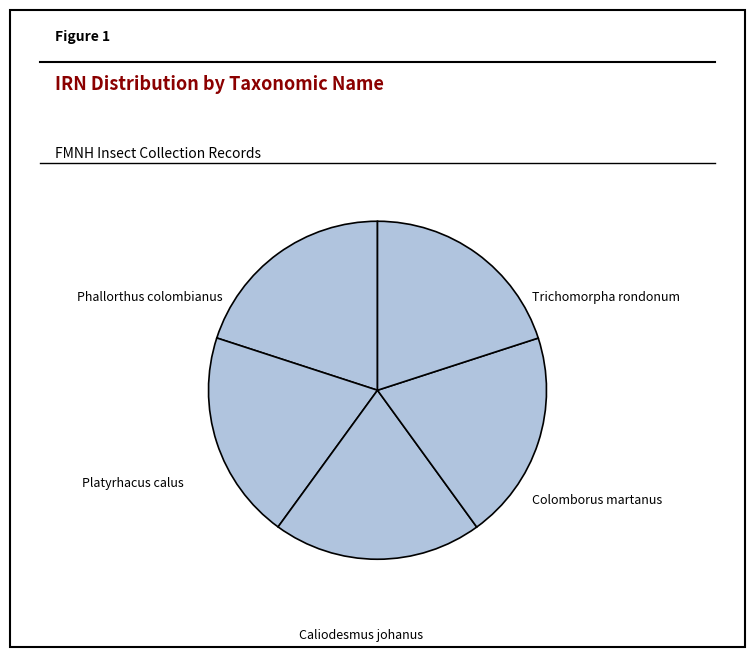

To the nearest percent, what portion does Caliodesmus johanus represent?

20%